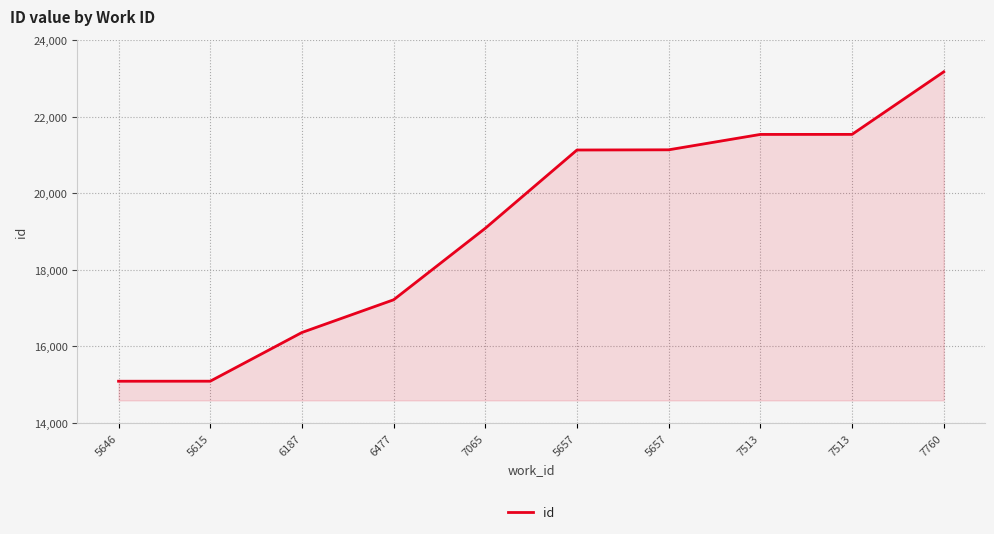

What is the value of the 1st point from the left?

15092